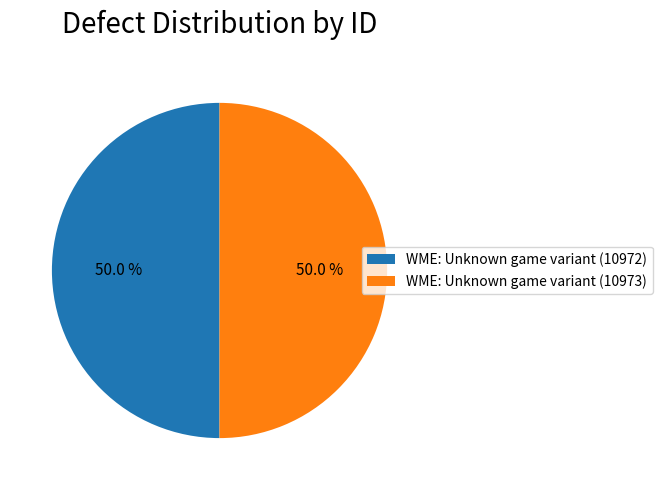

What percentage do WME: Unknown game variant (10973) and WME: Unknown game variant (10972) together represent?

100.0%